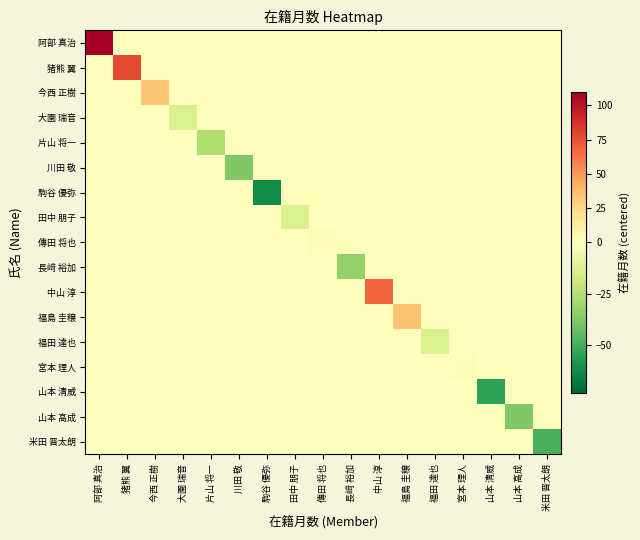

Reading left to right, list all the values displayed in this chart.

阿部 真治: 阿部 真治=126.8	猪熊 翼=0.0	今西 正樹=0.0	大園 瑞音=0.0	片山 将一=0.0	川田 敬=0.0	駒谷 優弥=0.0	田中 朋子=0.0	傳田 将也=0.0	長﨑 裕加=0.0	中山 淳=0.0	福島 圭穣=0.0	福田 達也=0.0	宮本 理人=0.0	山本 清威=0.0	山本 高成=0.0	米田 晋太朗=0.0
猪熊 翼: 阿部 真治=0.0	猪熊 翼=77.8	今西 正樹=0.0	大園 瑞音=0.0	片山 将一=0.0	川田 敬=0.0	駒谷 優弥=0.0	田中 朋子=0.0	傳田 将也=0.0	長﨑 裕加=0.0	中山 淳=0.0	福島 圭穣=0.0	福田 達也=0.0	宮本 理人=0.0	山本 清威=0.0	山本 高成=0.0	米田 晋太朗=0.0
今西 正樹: 阿部 真治=0.0	猪熊 翼=0.0	今西 正樹=32.8	大園 瑞音=0.0	片山 将一=0.0	川田 敬=0.0	駒谷 優弥=0.0	田中 朋子=0.0	傳田 将也=0.0	長﨑 裕加=0.0	中山 淳=0.0	福島 圭穣=0.0	福田 達也=0.0	宮本 理人=0.0	山本 清威=0.0	山本 高成=0.0	米田 晋太朗=0.0
大園 瑞音: 阿部 真治=0.0	猪熊 翼=0.0	今西 正樹=0.0	大園 瑞音=-13.2	片山 将一=0.0	川田 敬=0.0	駒谷 優弥=0.0	田中 朋子=0.0	傳田 将也=0.0	長﨑 裕加=0.0	中山 淳=0.0	福島 圭穣=0.0	福田 達也=0.0	宮本 理人=0.0	山本 清威=0.0	山本 高成=0.0	米田 晋太朗=0.0
片山 将一: 阿部 真治=0.0	猪熊 翼=0.0	今西 正樹=0.0	大園 瑞音=0.0	片山 将一=-26.2	川田 敬=0.0	駒谷 優弥=0.0	田中 朋子=0.0	傳田 将也=0.0	長﨑 裕加=0.0	中山 淳=0.0	福島 圭穣=0.0	福田 達也=0.0	宮本 理人=0.0	山本 清威=0.0	山本 高成=0.0	米田 晋太朗=0.0
川田 敬: 阿部 真治=0.0	猪熊 翼=0.0	今西 正樹=0.0	大園 瑞音=0.0	片山 将一=0.0	川田 敬=-37.2	駒谷 優弥=0.0	田中 朋子=0.0	傳田 将也=0.0	長﨑 裕加=0.0	中山 淳=0.0	福島 圭穣=0.0	福田 達也=0.0	宮本 理人=0.0	山本 清威=0.0	山本 高成=0.0	米田 晋太朗=0.0
駒谷 優弥: 阿部 真治=0.0	猪熊 翼=0.0	今西 正樹=0.0	大園 瑞音=0.0	片山 将一=0.0	川田 敬=0.0	駒谷 優弥=-62.2	田中 朋子=0.0	傳田 将也=0.0	長﨑 裕加=0.0	中山 淳=0.0	福島 圭穣=0.0	福田 達也=0.0	宮本 理人=0.0	山本 清威=0.0	山本 高成=0.0	米田 晋太朗=0.0
田中 朋子: 阿部 真治=0.0	猪熊 翼=0.0	今西 正樹=0.0	大園 瑞音=0.0	片山 将一=0.0	川田 敬=0.0	駒谷 優弥=0.0	田中 朋子=-13.2	傳田 将也=0.0	長﨑 裕加=0.0	中山 淳=0.0	福島 圭穣=0.0	福田 達也=0.0	宮本 理人=0.0	山本 清威=0.0	山本 高成=0.0	米田 晋太朗=0.0
傳田 将也: 阿部 真治=0.0	猪熊 翼=0.0	今西 正樹=0.0	大園 瑞音=0.0	片山 将一=0.0	川田 敬=0.0	駒谷 優弥=0.0	田中 朋子=0.0	傳田 将也=-1.2	長﨑 裕加=0.0	中山 淳=0.0	福島 圭穣=0.0	福田 達也=0.0	宮本 理人=0.0	山本 清威=0.0	山本 高成=0.0	米田 晋太朗=0.0
長﨑 裕加: 阿部 真治=0.0	猪熊 翼=0.0	今西 正樹=0.0	大園 瑞音=0.0	片山 将一=0.0	川田 敬=0.0	駒谷 優弥=0.0	田中 朋子=0.0	傳田 将也=0.0	長﨑 裕加=-33.2	中山 淳=0.0	福島 圭穣=0.0	福田 達也=0.0	宮本 理人=0.0	山本 清威=0.0	山本 高成=0.0	米田 晋太朗=0.0
中山 淳: 阿部 真治=0.0	猪熊 翼=0.0	今西 正樹=0.0	大園 瑞音=0.0	片山 将一=0.0	川田 敬=0.0	駒谷 優弥=0.0	田中 朋子=0.0	傳田 将也=0.0	長﨑 裕加=0.0	中山 淳=68.8	福島 圭穣=0.0	福田 達也=0.0	宮本 理人=0.0	山本 清威=0.0	山本 高成=0.0	米田 晋太朗=0.0
福島 圭穣: 阿部 真治=0.0	猪熊 翼=0.0	今西 正樹=0.0	大園 瑞音=0.0	片山 将一=0.0	川田 敬=0.0	駒谷 優弥=0.0	田中 朋子=0.0	傳田 将也=0.0	長﨑 裕加=0.0	中山 淳=0.0	福島 圭穣=34.8	福田 達也=0.0	宮本 理人=0.0	山本 清威=0.0	山本 高成=0.0	米田 晋太朗=0.0
福田 達也: 阿部 真治=0.0	猪熊 翼=0.0	今西 正樹=0.0	大園 瑞音=0.0	片山 将一=0.0	川田 敬=0.0	駒谷 優弥=0.0	田中 朋子=0.0	傳田 将也=0.0	長﨑 裕加=0.0	中山 淳=0.0	福島 圭穣=0.0	福田 達也=-13.2	宮本 理人=0.0	山本 清威=0.0	山本 高成=0.0	米田 晋太朗=0.0
宮本 理人: 阿部 真治=0.0	猪熊 翼=0.0	今西 正樹=0.0	大園 瑞音=0.0	片山 将一=0.0	川田 敬=0.0	駒谷 優弥=0.0	田中 朋子=0.0	傳田 将也=0.0	長﨑 裕加=0.0	中山 淳=0.0	福島 圭穣=0.0	福田 達也=0.0	宮本 理人=-1.2	山本 清威=0.0	山本 高成=0.0	米田 晋太朗=0.0
山本 清威: 阿部 真治=0.0	猪熊 翼=0.0	今西 正樹=0.0	大園 瑞音=0.0	片山 将一=0.0	川田 敬=0.0	駒谷 優弥=0.0	田中 朋子=0.0	傳田 将也=0.0	長﨑 裕加=0.0	中山 淳=0.0	福島 圭穣=0.0	福田 達也=0.0	宮本 理人=0.0	山本 清威=-54.2	山本 高成=0.0	米田 晋太朗=0.0
山本 高成: 阿部 真治=0.0	猪熊 翼=0.0	今西 正樹=0.0	大園 瑞音=0.0	片山 将一=0.0	川田 敬=0.0	駒谷 優弥=0.0	田中 朋子=0.0	傳田 将也=0.0	長﨑 裕加=0.0	中山 淳=0.0	福島 圭穣=0.0	福田 達也=0.0	宮本 理人=0.0	山本 清威=0.0	山本 高成=-37.2	米田 晋太朗=0.0
米田 晋太朗: 阿部 真治=0.0	猪熊 翼=0.0	今西 正樹=0.0	大園 瑞音=0.0	片山 将一=0.0	川田 敬=0.0	駒谷 優弥=0.0	田中 朋子=0.0	傳田 将也=0.0	長﨑 裕加=0.0	中山 淳=0.0	福島 圭穣=0.0	福田 達也=0.0	宮本 理人=0.0	山本 清威=0.0	山本 高成=0.0	米田 晋太朗=-49.2